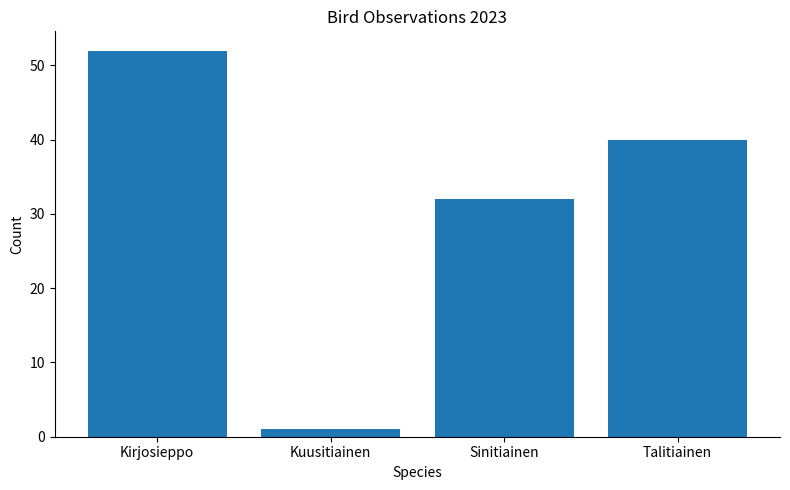

Reading right to left, transcribe all the data shown in this chart.

Talitiainen=40	Sinitiainen=32	Kuusitiainen=1	Kirjosieppo=52